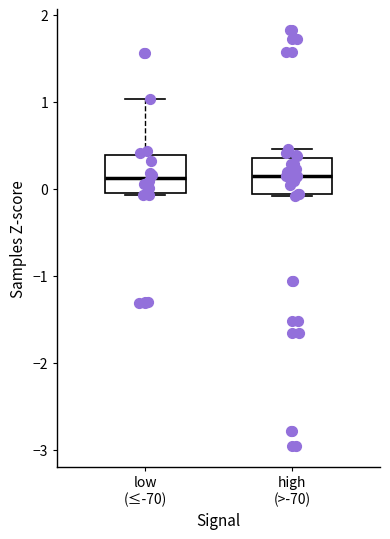

Where is the lower edge of the box for high (>-70) on the y-axis? The values are not printed on the chart, so give them approximately, as read against the axis.

-0.1